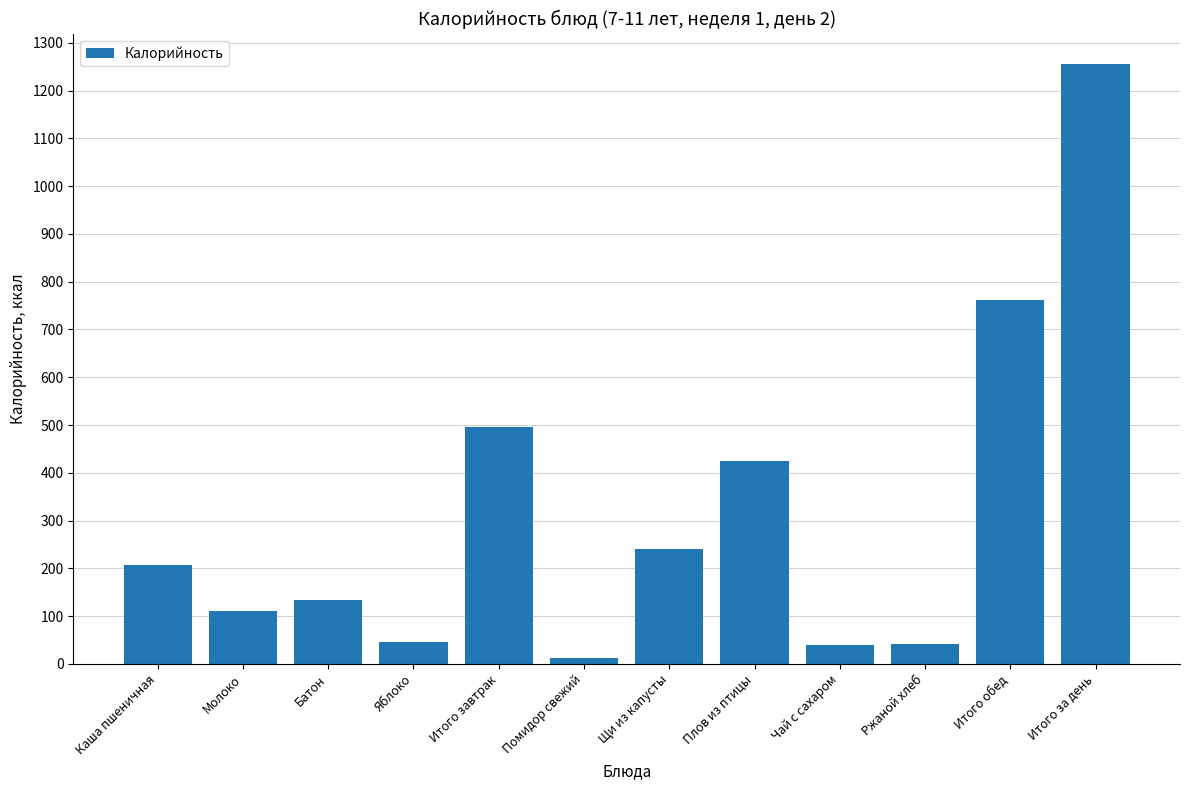

What is the label of the 8th bar from the right?

Итого завтрак